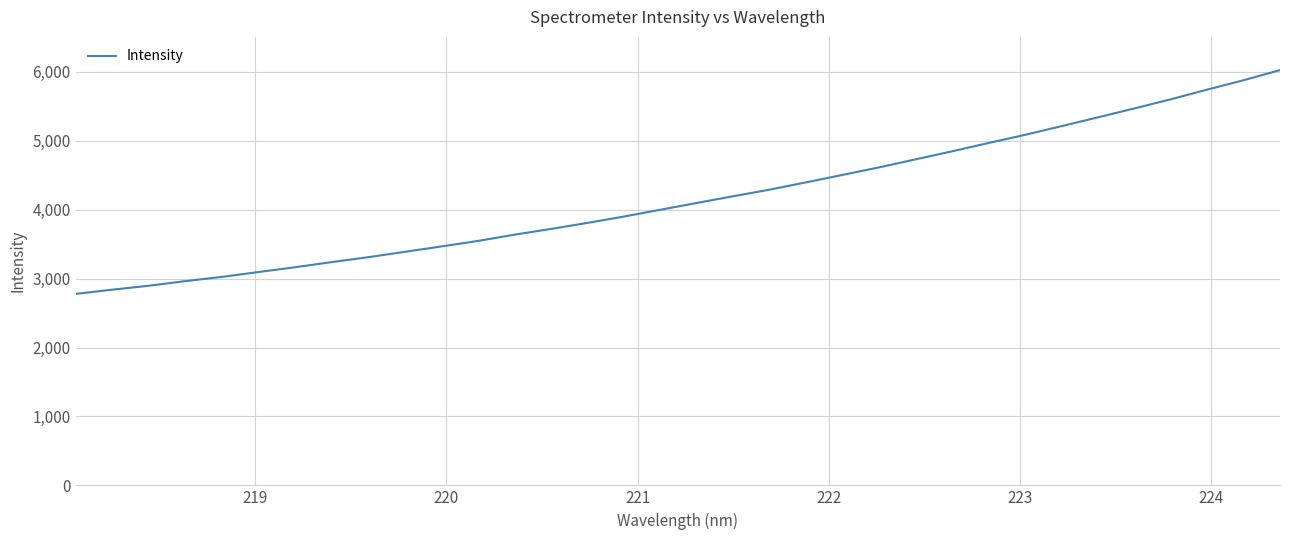

How many values are below 4096?

17